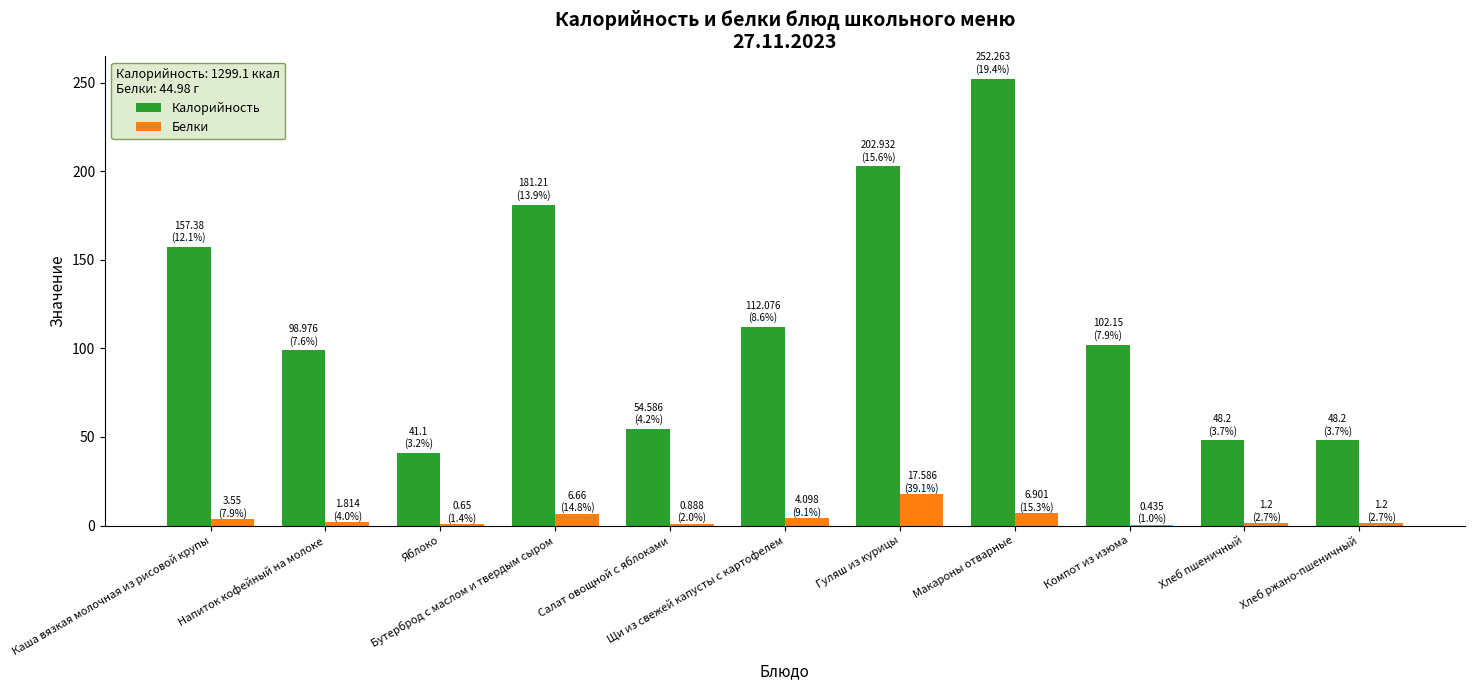

Are the bars horizontal?

No